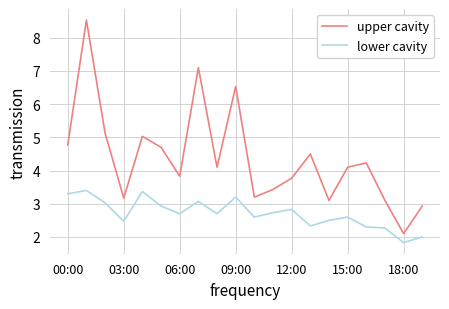

List the series in order of their peak value, highest first.

upper cavity, lower cavity